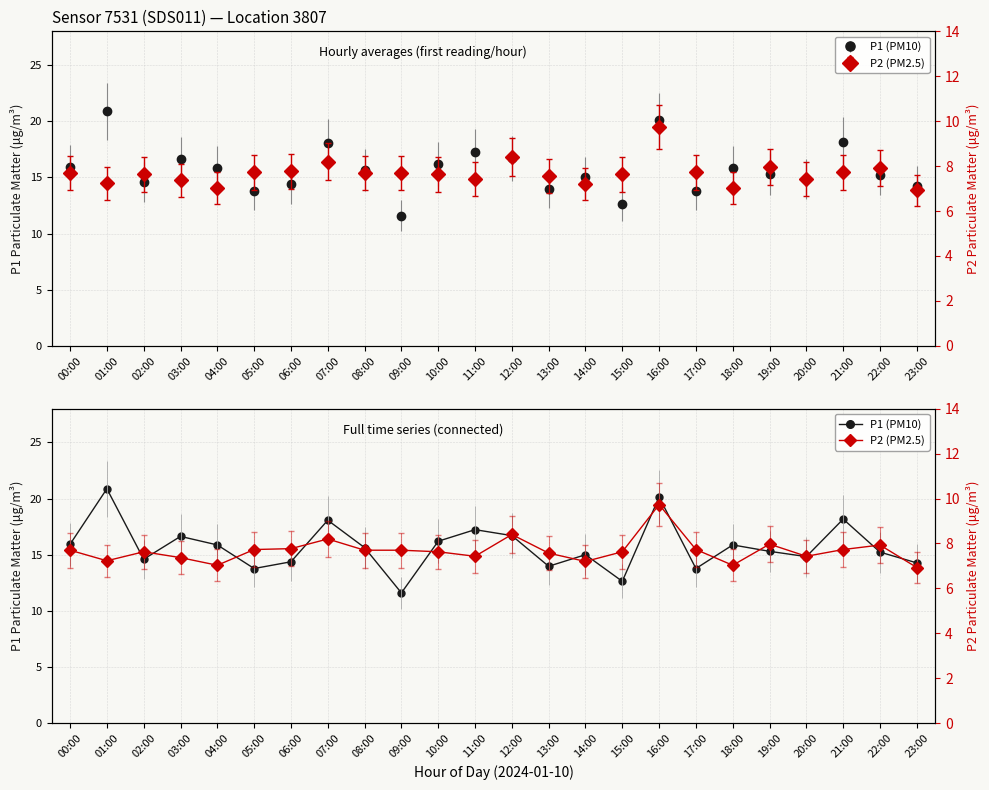

Between 18:00 and 23:00, which is larger?

18:00